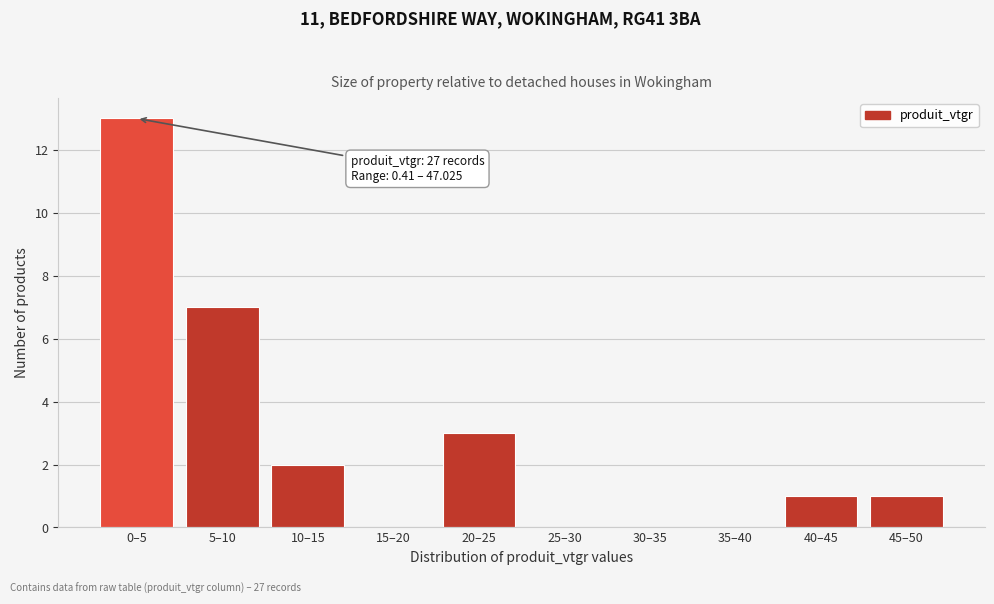

Reading left to right, extract all data points from this chart.

0–5=13	5–10=7	10–15=2	15–20=0	20–25=3	25–30=0	30–35=0	35–40=0	40–45=1	45–50=1